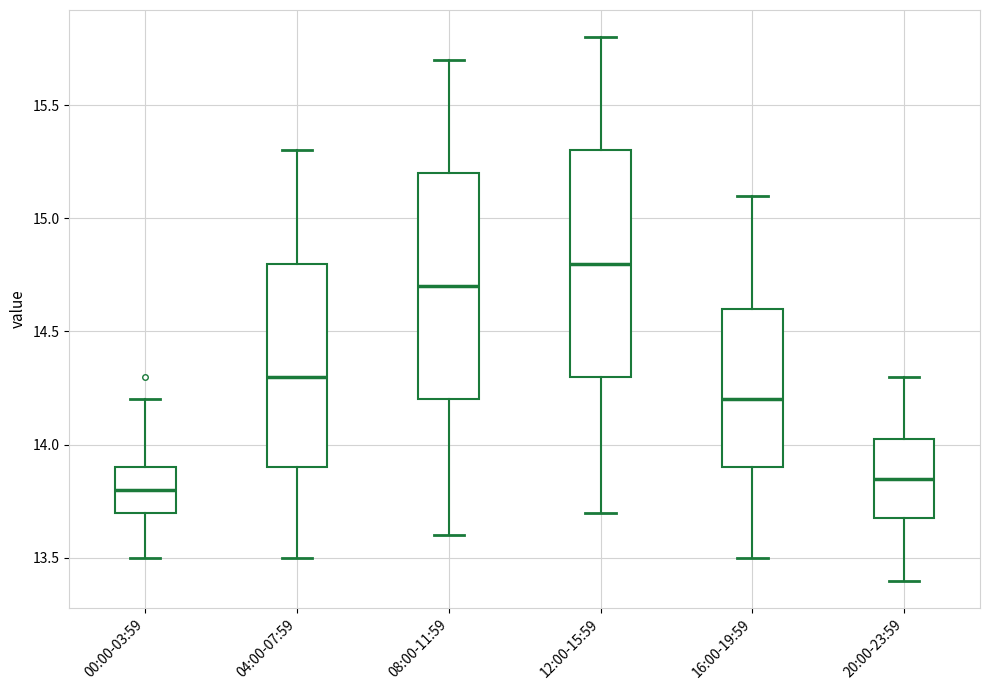

Reading left to right, transcribe this box plot: for each box, give where its median line is, the range the box spans, and where its two whiskers end, as read against the y-axis. The values are not printed on the chart, so give them approximately, as read against the axis.

00:00-03:59: median 13.80, box 13.70 to 13.90, whiskers 13.50 to 14.20
04:00-07:59: median 14.30, box 13.90 to 14.80, whiskers 13.50 to 15.30
08:00-11:59: median 14.70, box 14.20 to 15.20, whiskers 13.60 to 15.70
12:00-15:59: median 14.80, box 14.30 to 15.30, whiskers 13.70 to 15.80
16:00-19:59: median 14.20, box 13.90 to 14.60, whiskers 13.50 to 15.10
20:00-23:59: median 13.85, box 13.70 to 14.05, whiskers 13.40 to 14.30